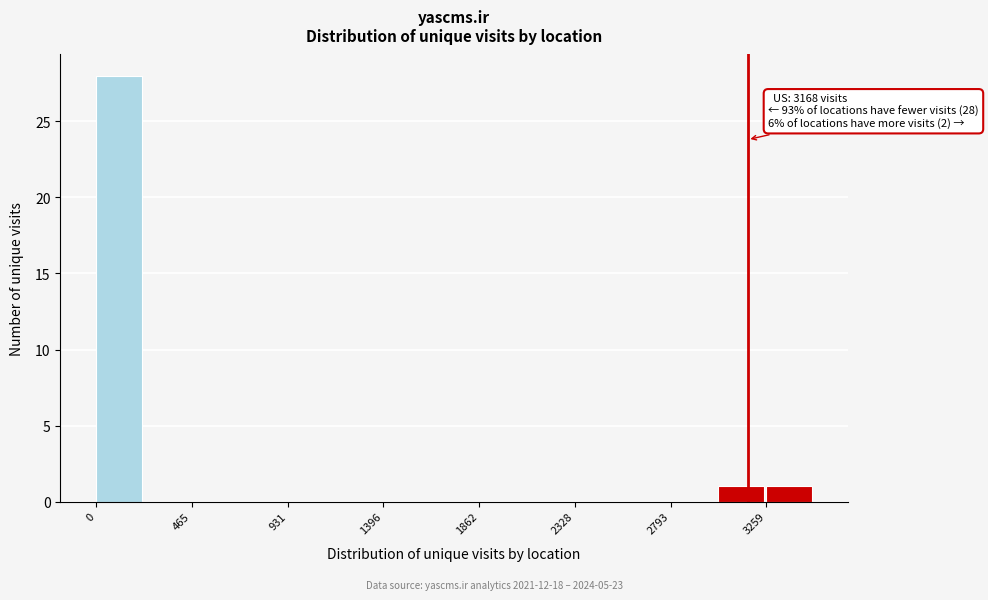

Which range on the x-axis has the tallest bar?

0 to 250